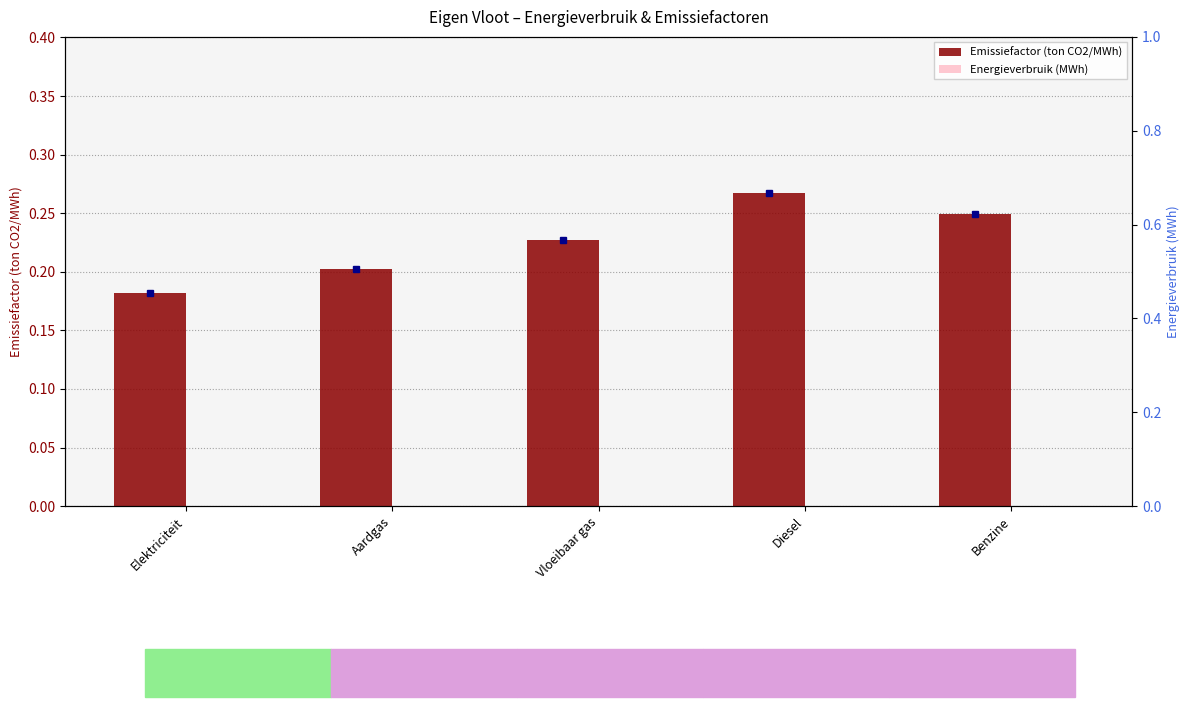

Rank the series at Elektriciteit from lowest to highest value.

Energieverbruik (MWh), Emissiefactor (ton CO2/MWh)